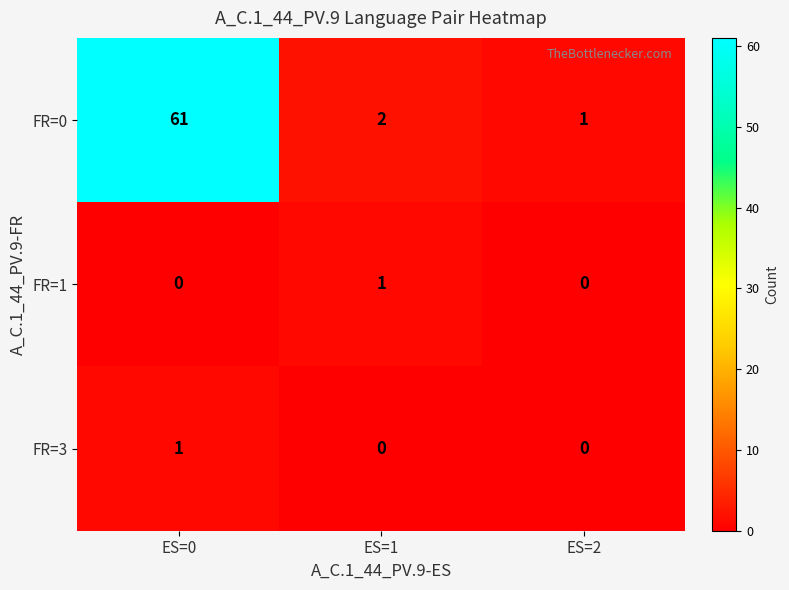

What is the difference between the FR=0 values at ES=0 and ES=2?

60